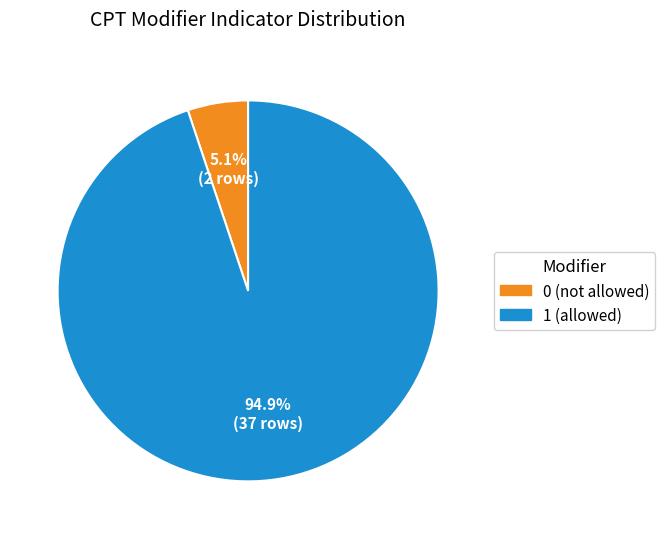

Between 0 (not allowed) and 1 (allowed), which is larger?

1 (allowed)